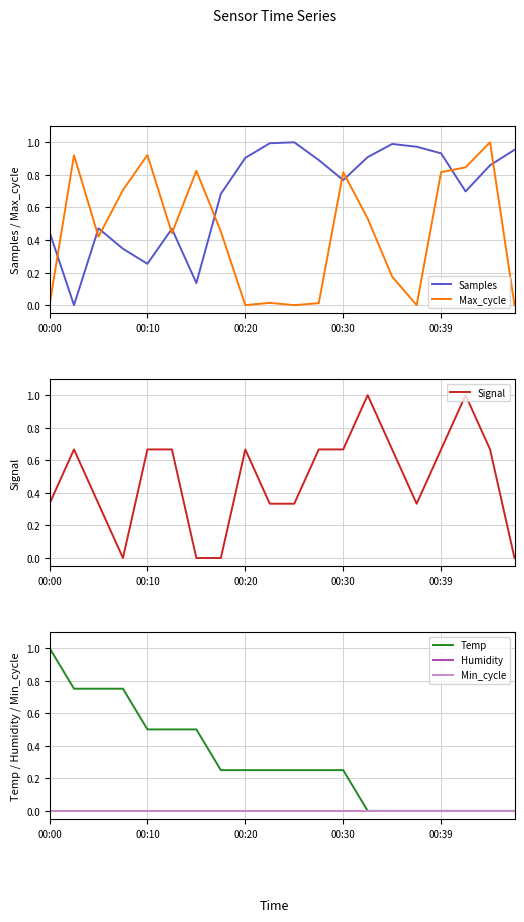

In Signal, how many points are higher than both neighbors (excluding endpoints)?

4